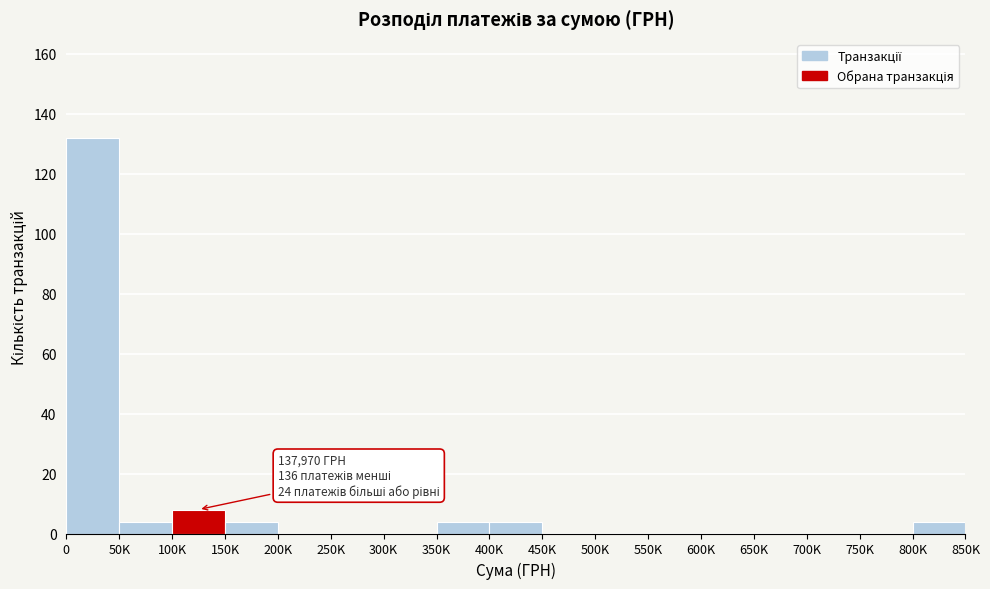

Reading left to right, extract all data points from this chart.

0=132	50K=4	100K=8	150K=4	200K=0	250K=0	300K=0	350K=4	400K=4	450K=0	500K=0	550K=0	600K=0	650K=0	700K=0	750K=0	800K=4